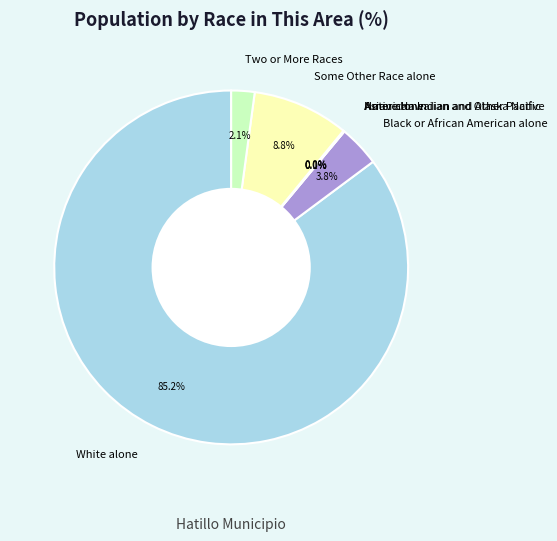

What percentage is the Black or African American alone slice, to the nearest percent?

4%